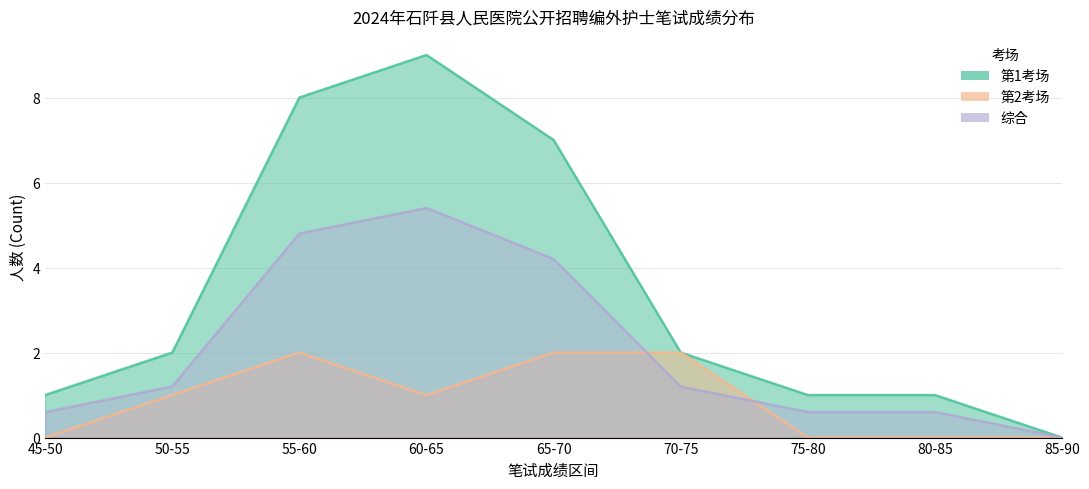

In 第2考场, how many points are higher than both neighbors (excluding endpoints)?

1